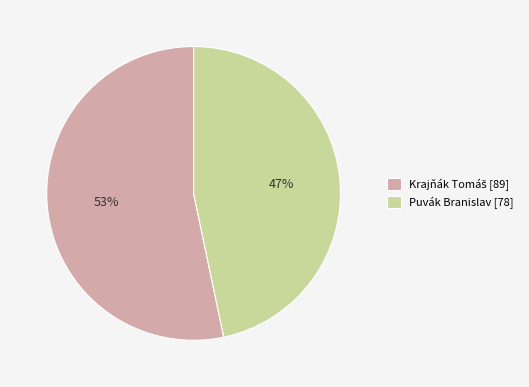

Does Puvák Branislav [78] represent more than half of the total?

No